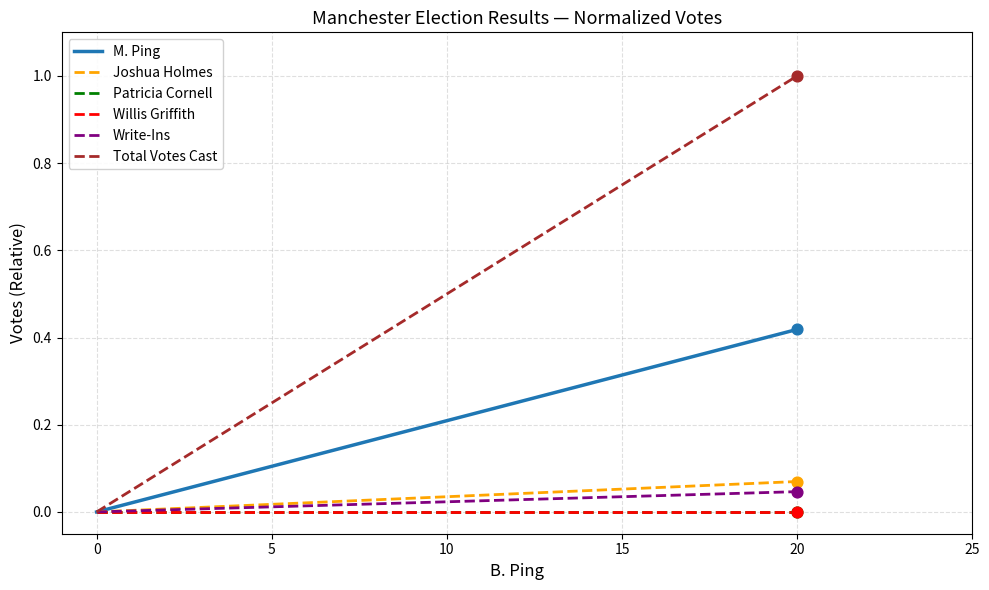

Which series has the largest total across all categories?

Total Votes Cast